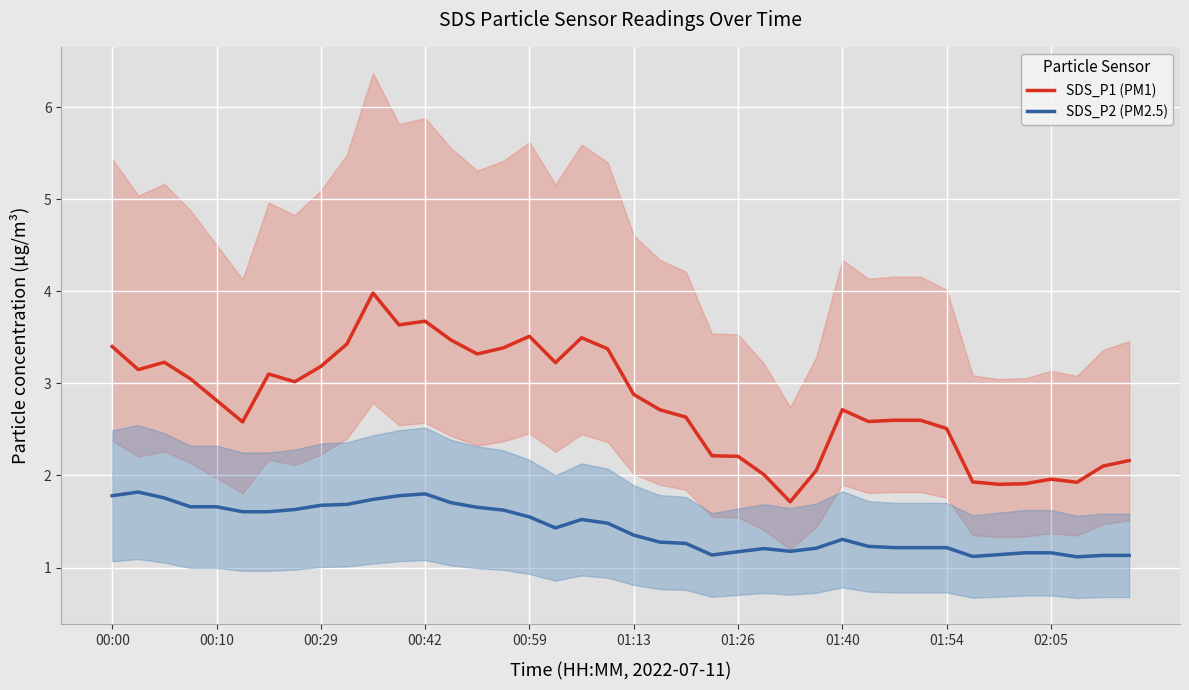

True or false: SDS_P1 (PM1) has a value of 0.7 at 33.

False